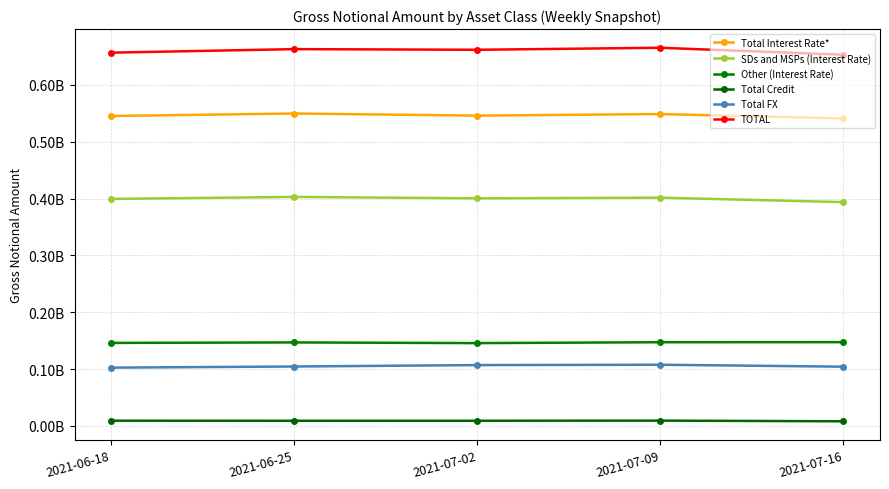

What is the label of the 1st point from the left?

2021-06-18